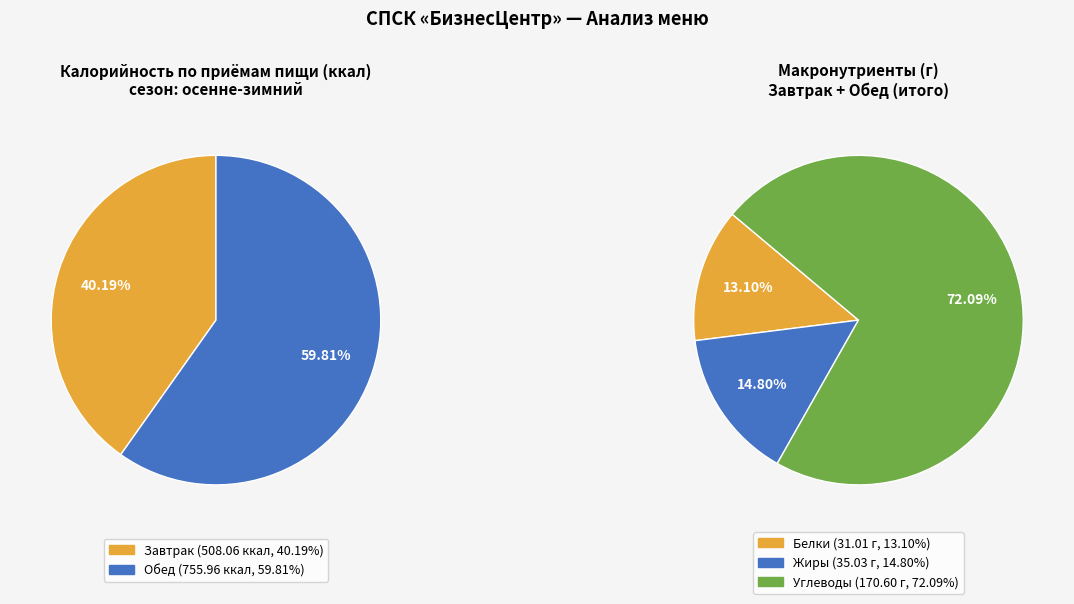

What is the ratio of the value at Завтрак to the value at Обед?

0.7